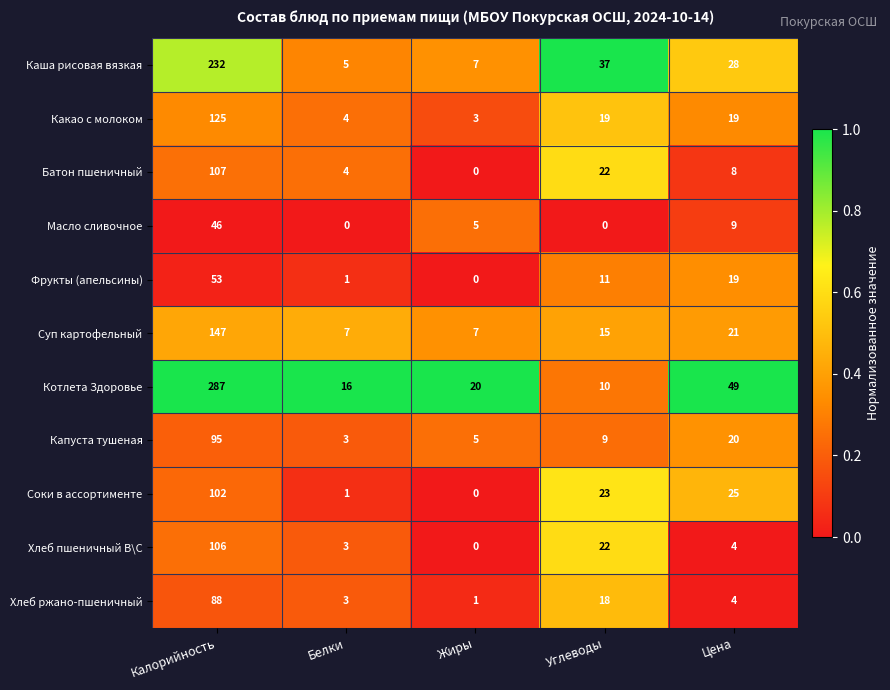

Is it true that Фрукты (апельсины) equals 0 at Жиры?

True